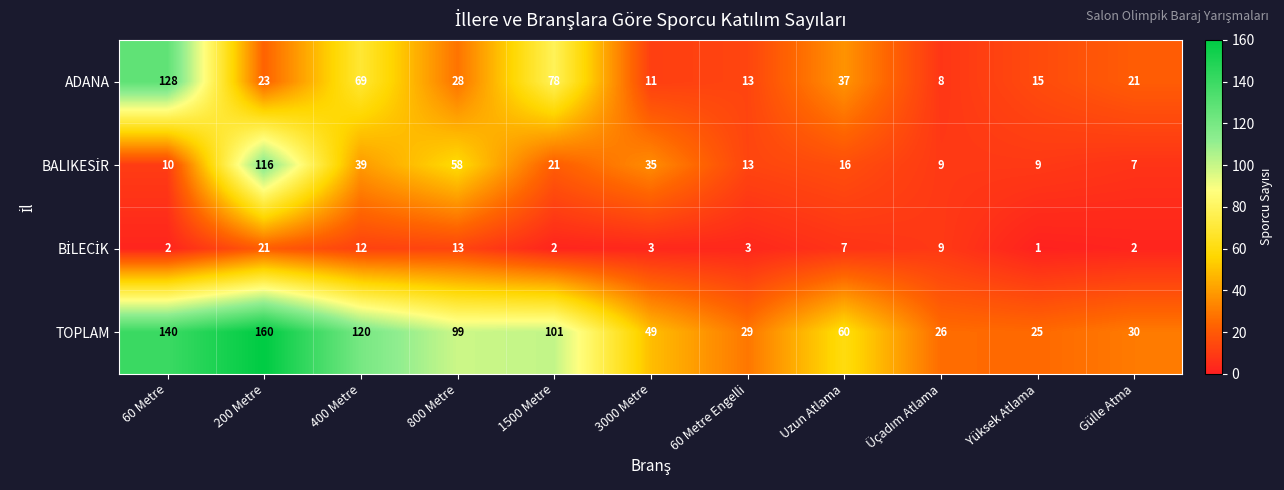

At which label is TOPLAM closest to 92?

800 Metre